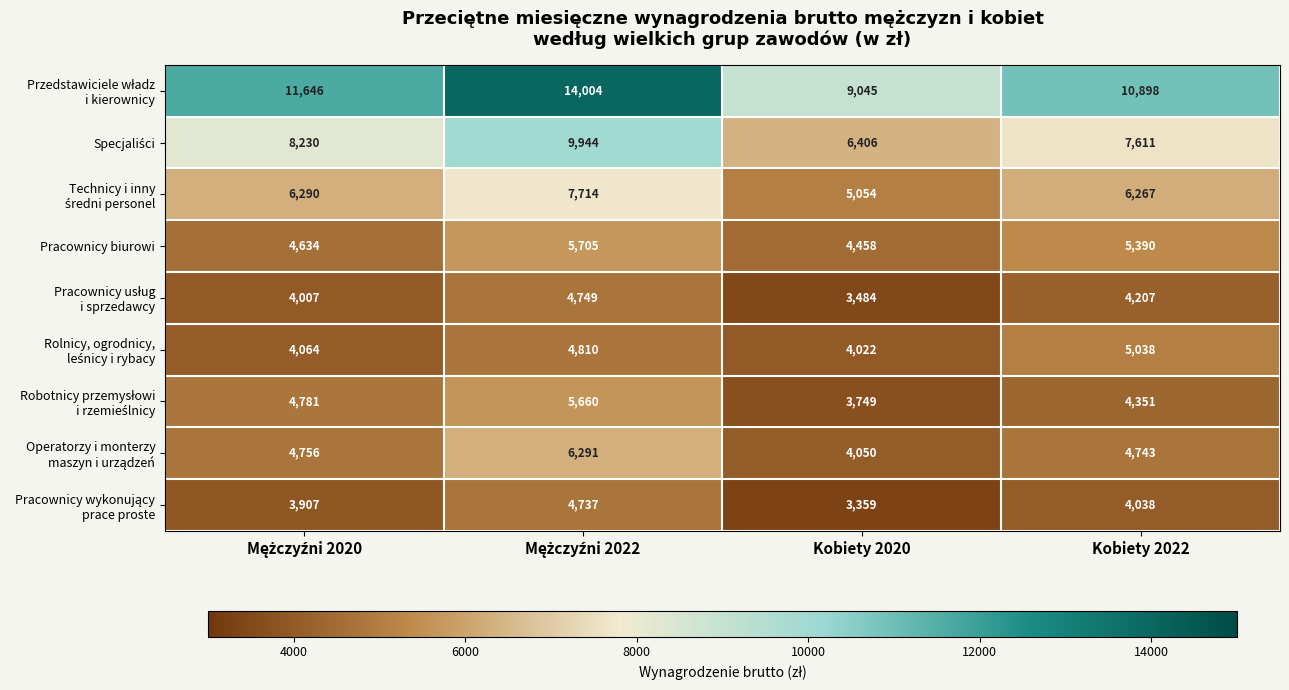

What is the maximum value shown in the chart?

14004